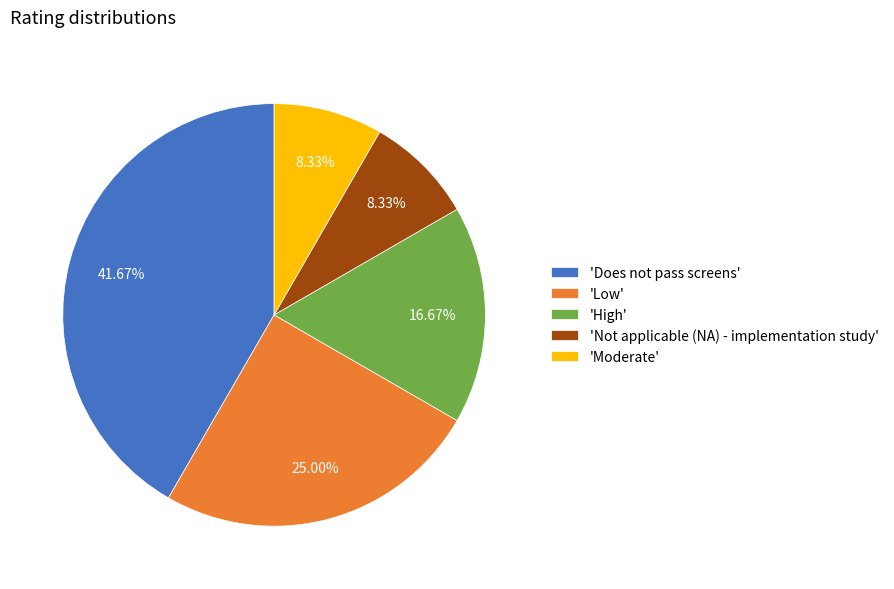

Which has a higher value, 'Does not pass screens' or 'Not applicable (NA) - implementation study'?

'Does not pass screens'